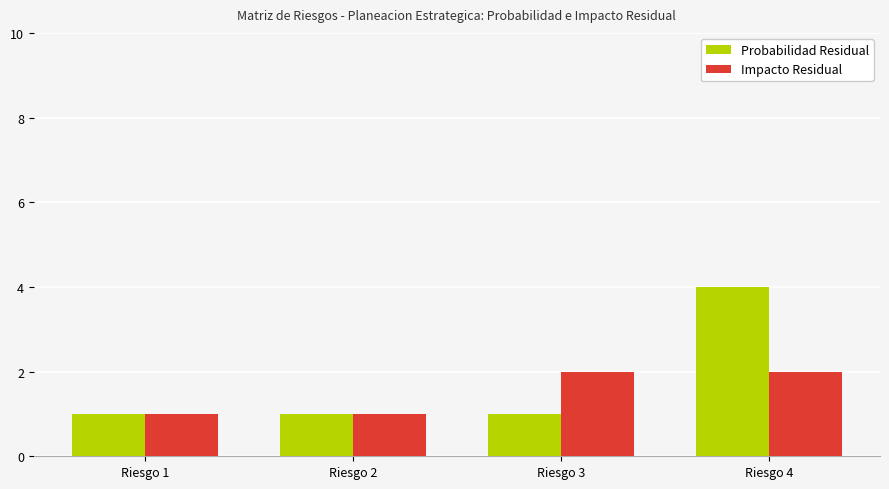

What is the total value across all series at Riesgo 1?

2